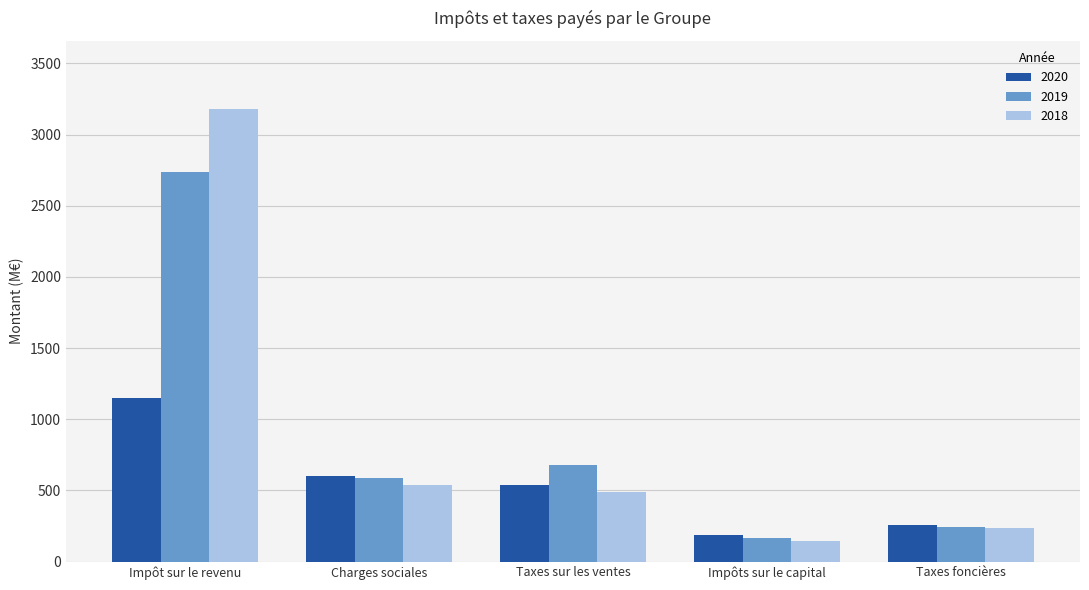

At which label does 2018 first exceed 487?

Impôt sur le revenu